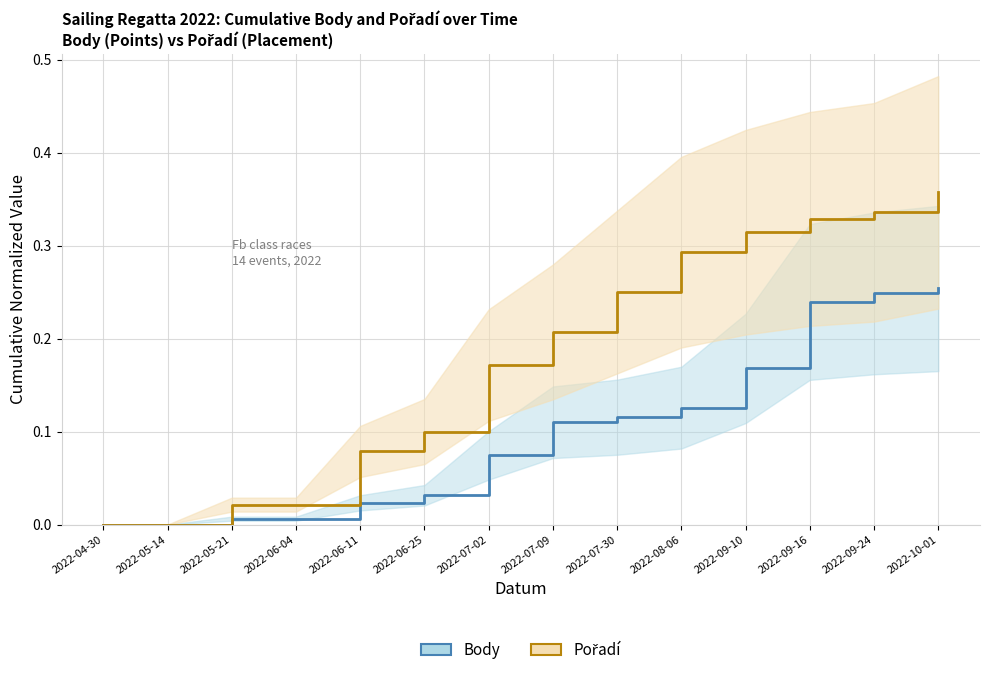

Rank the series at 2022-07-30 from highest to lowest value.

Pořadí, Body